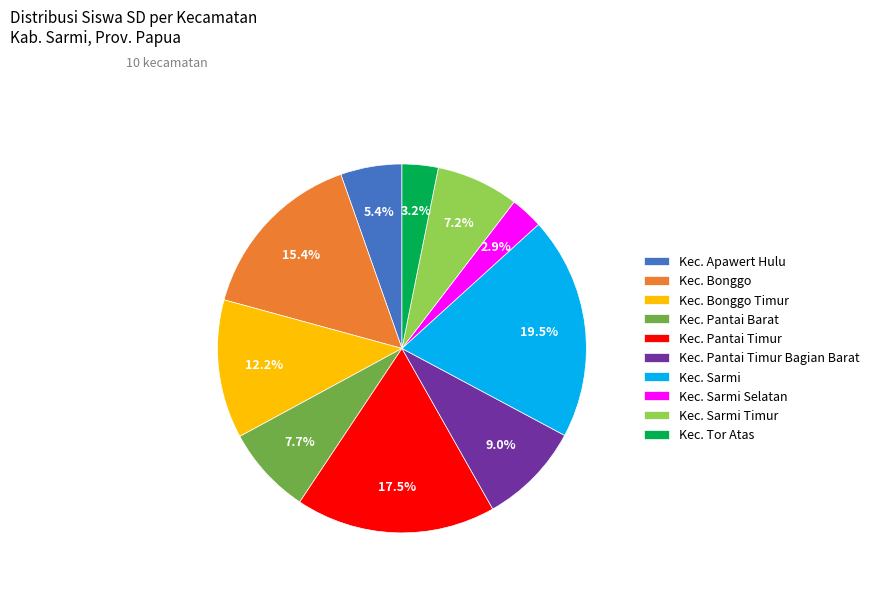

How many segments does this pie chart have?

10